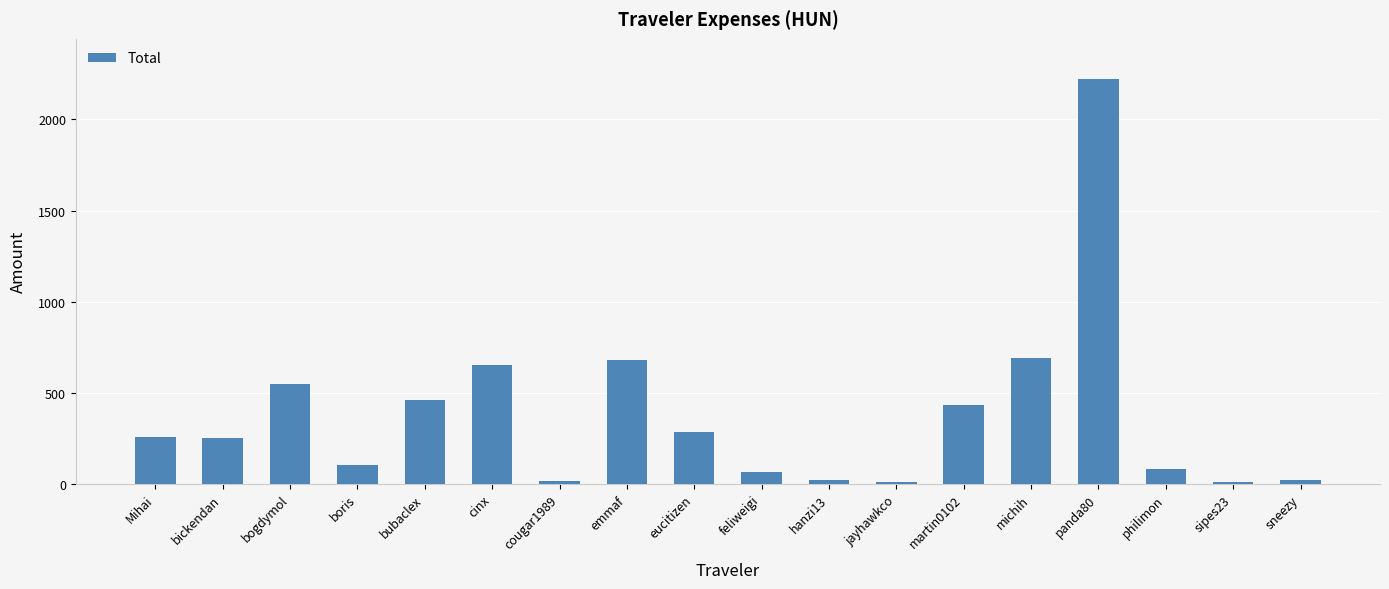

Is it true that the value at panda80 is 2220.0?

True